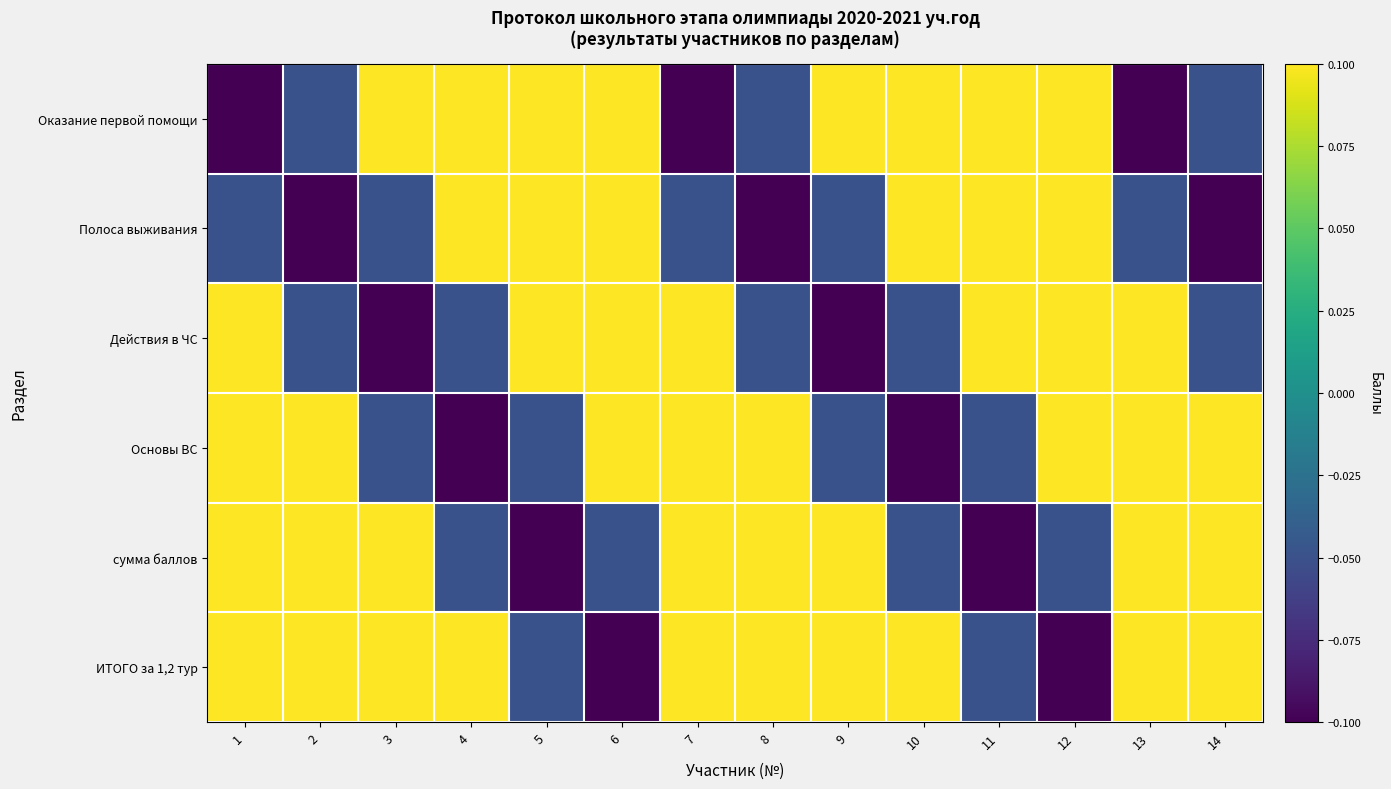

Which series has the largest range (max minus min)?

Оказание первой помощи